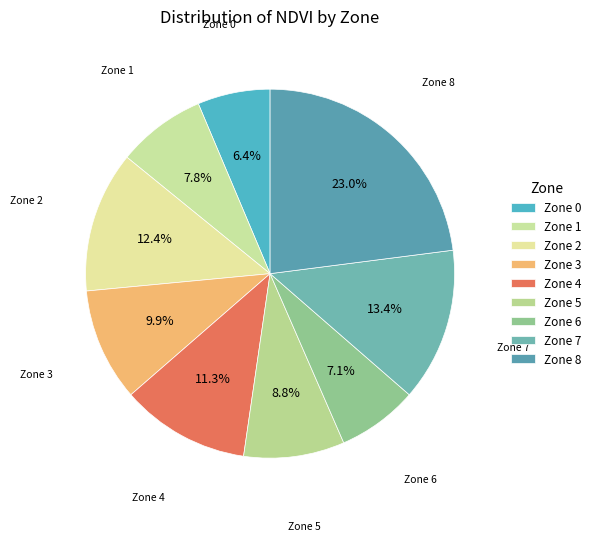

How many segments does this pie chart have?

9